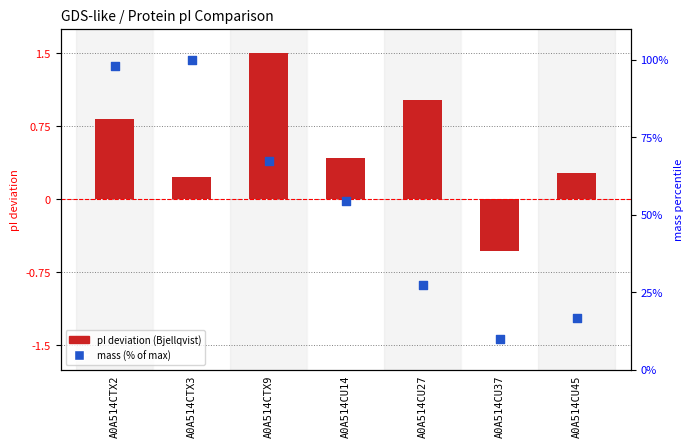

What is the change in value from A0A514CTX2 to A0A514CU14?

-43.6